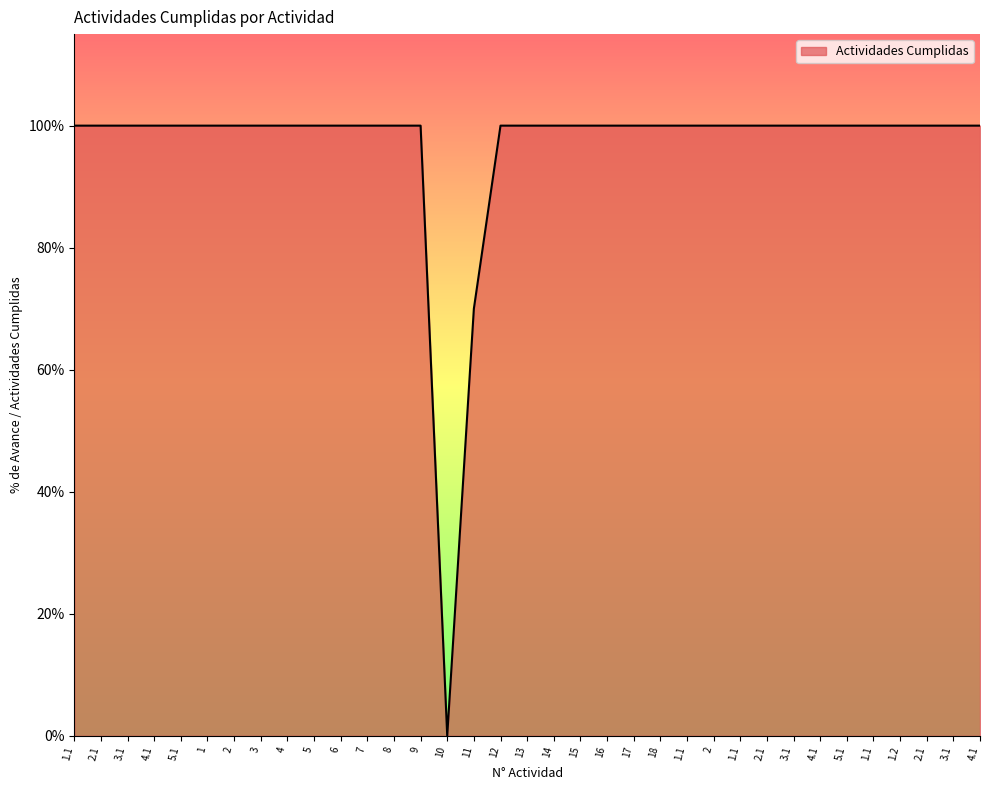

Approximately how many times larger is the value at 6 compared to 1?

1.0